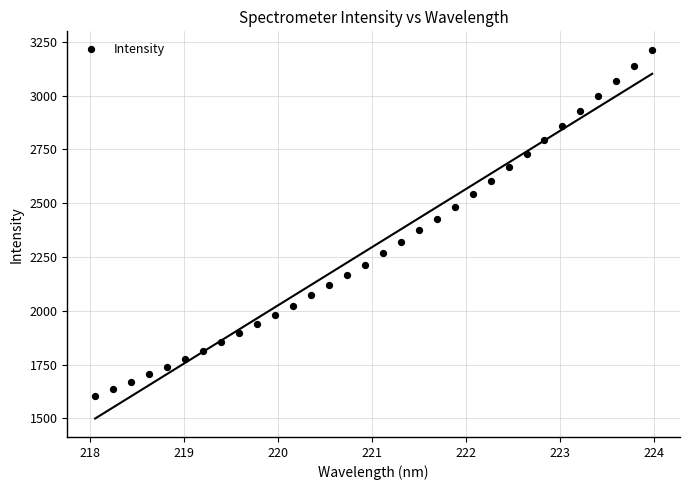

What is the range of X values (max minus min)?

5.9